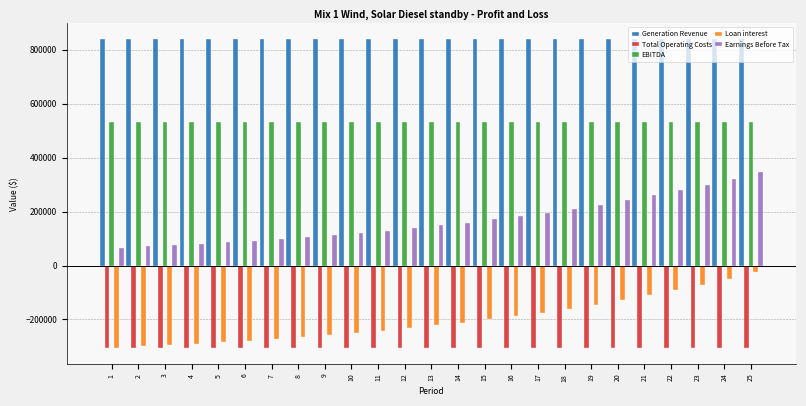

What is the lowest value of the EBITDA series?

532936.6